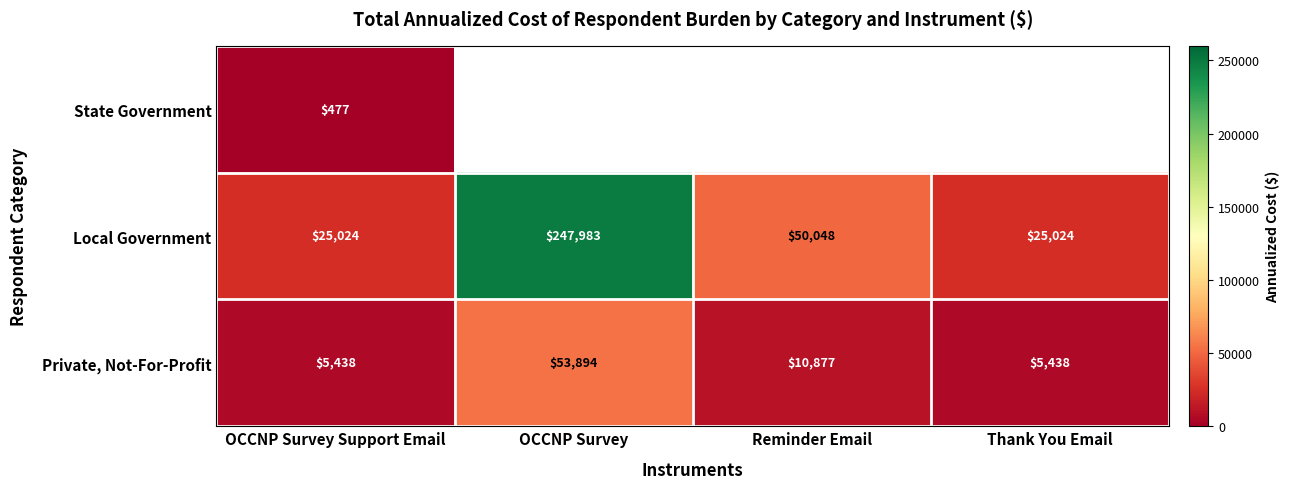

The Local Government series shows 65131.3 at Reminder Email. True or false?

False